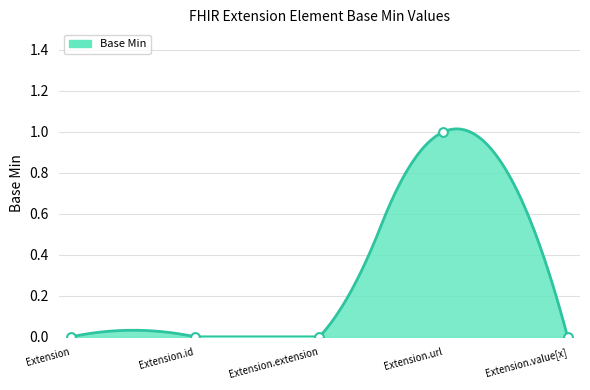

Which has a higher value, Extension.value[x] or Extension.id?

Extension.value[x]